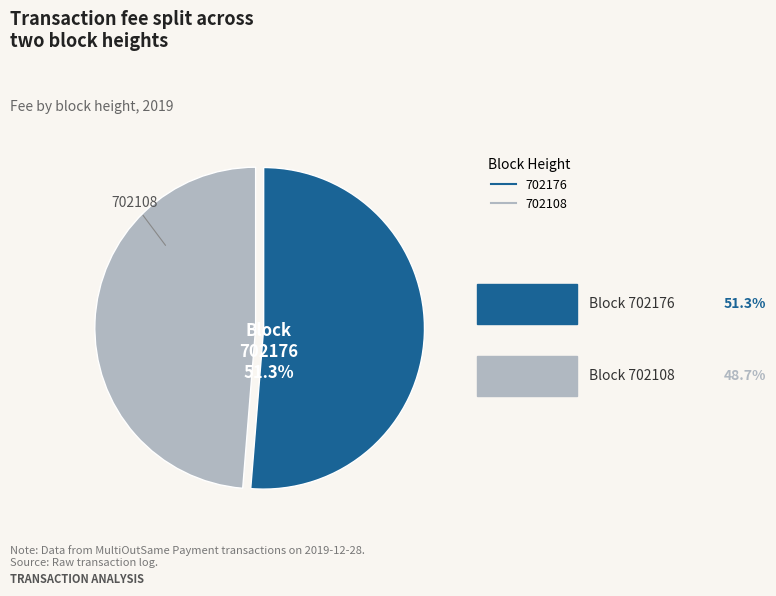

To the nearest percent, what is the combined percentage of 702176 and 702108?

100%